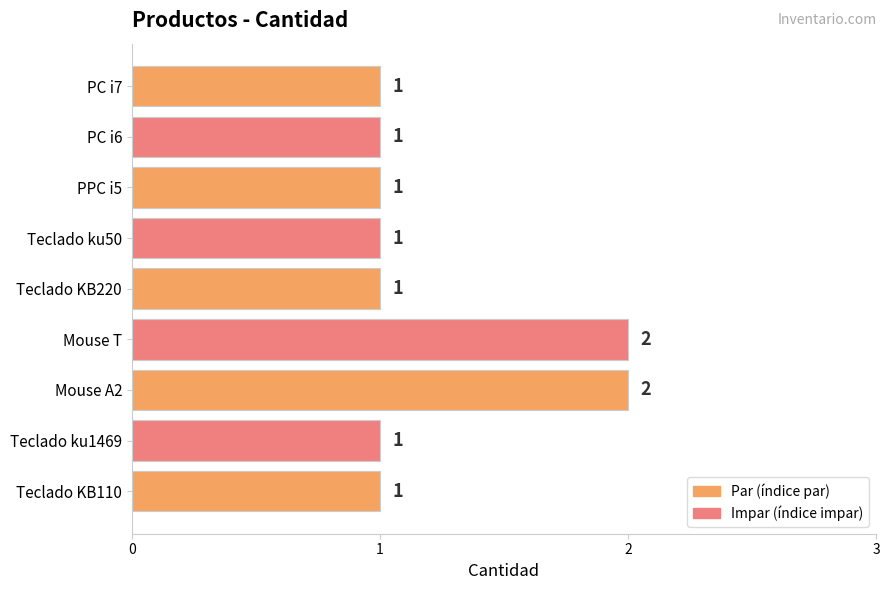

Does the chart contain any negative values?

No